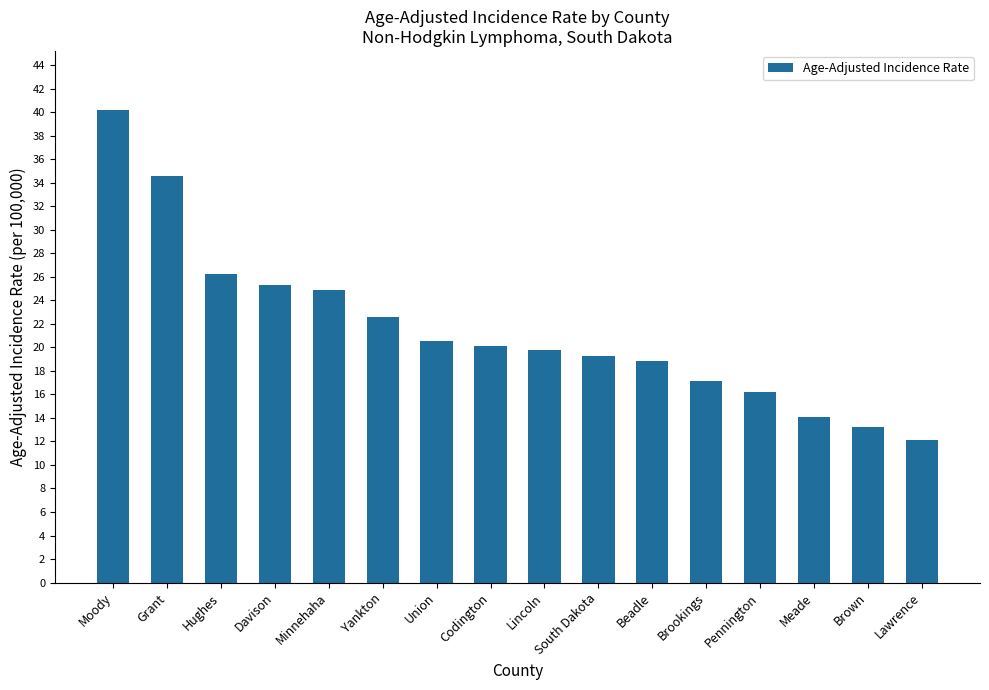

How many data points are less than 20?

8